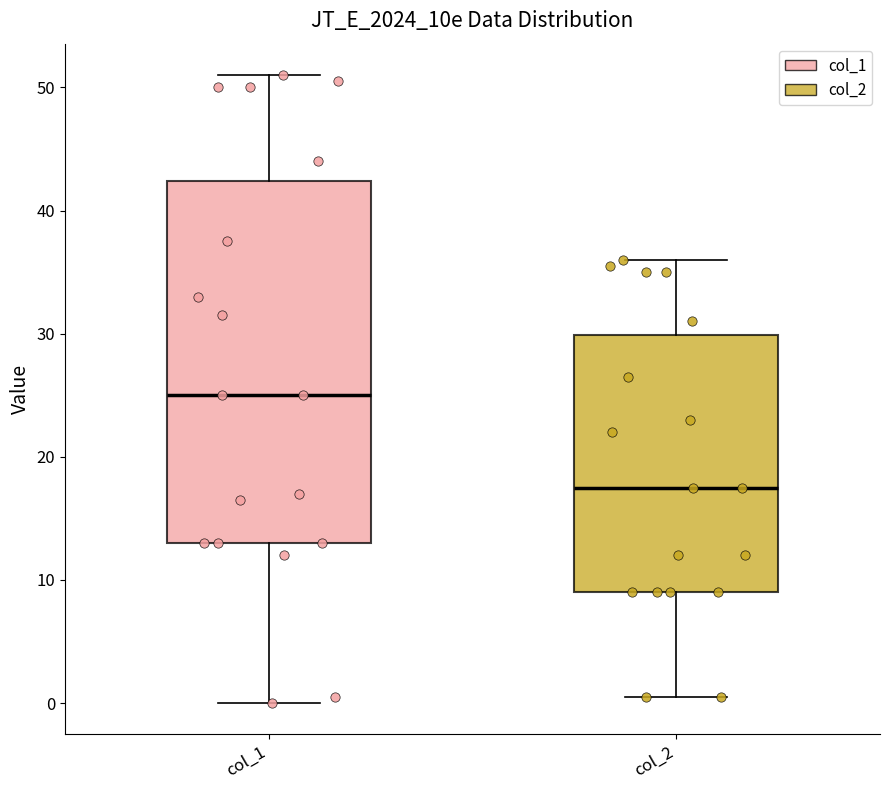

Which box's median line is the highest?

col_1